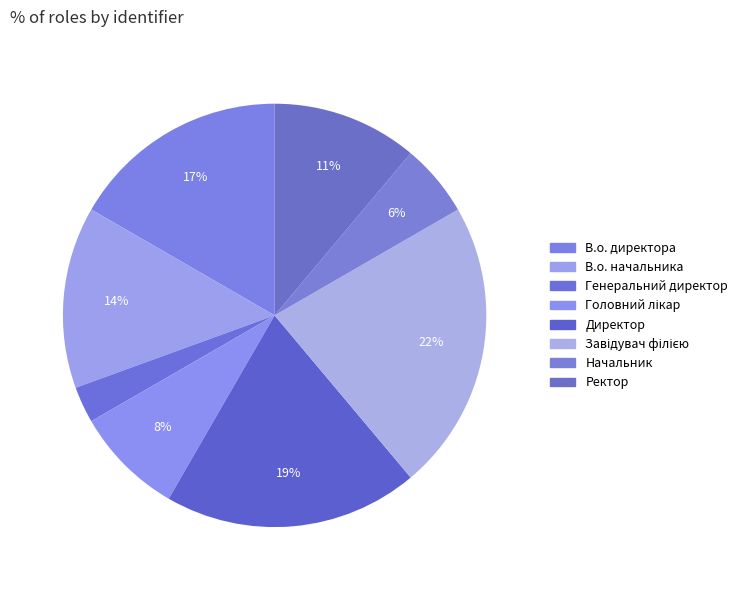

How many segments does this pie chart have?

8